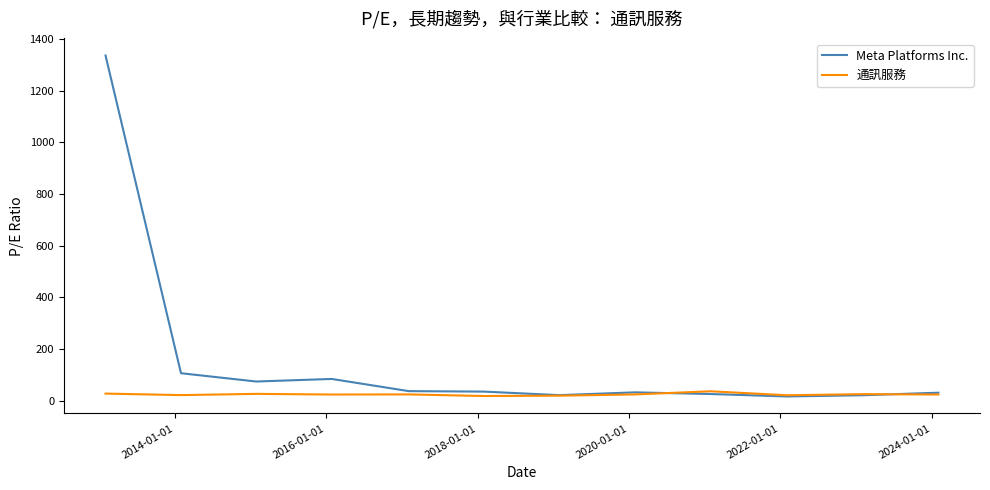

Which series has the widest spread of values?

Meta Platforms Inc.